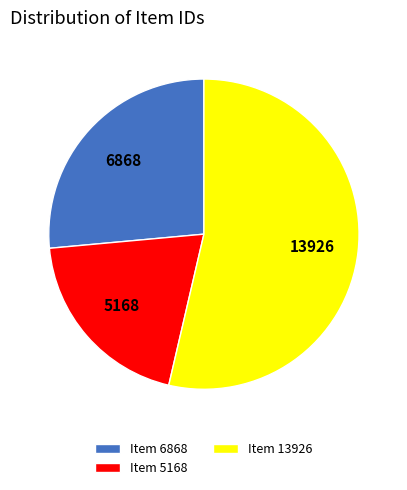

True or false: Item 5168 accounts for 6% of the total.

False